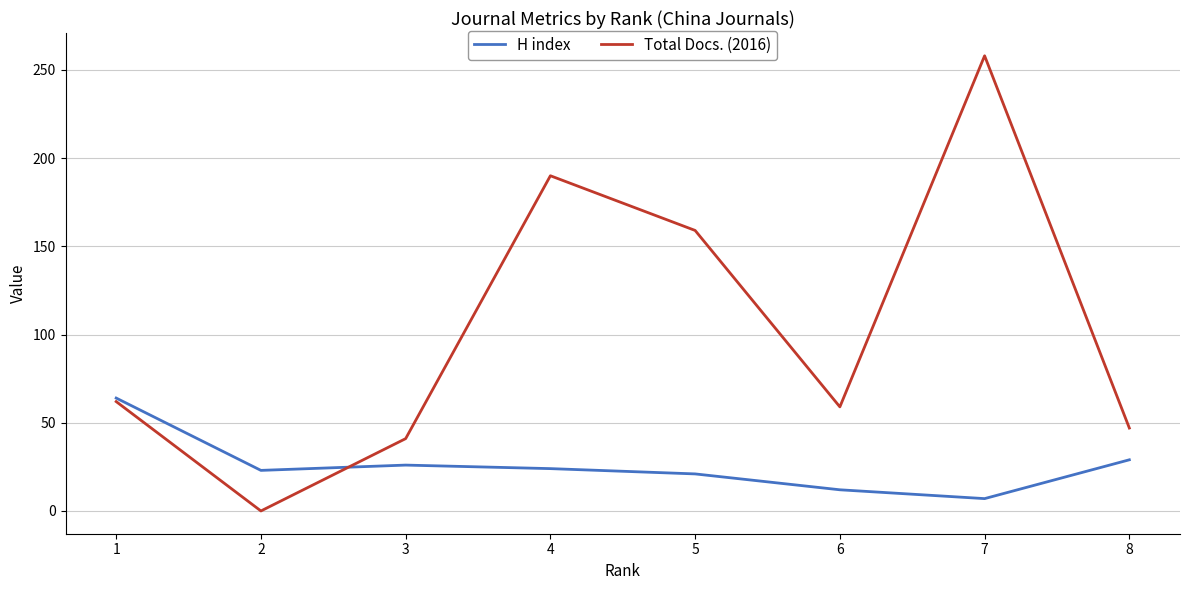

True or false: H index has a value of 41 at 4.

False